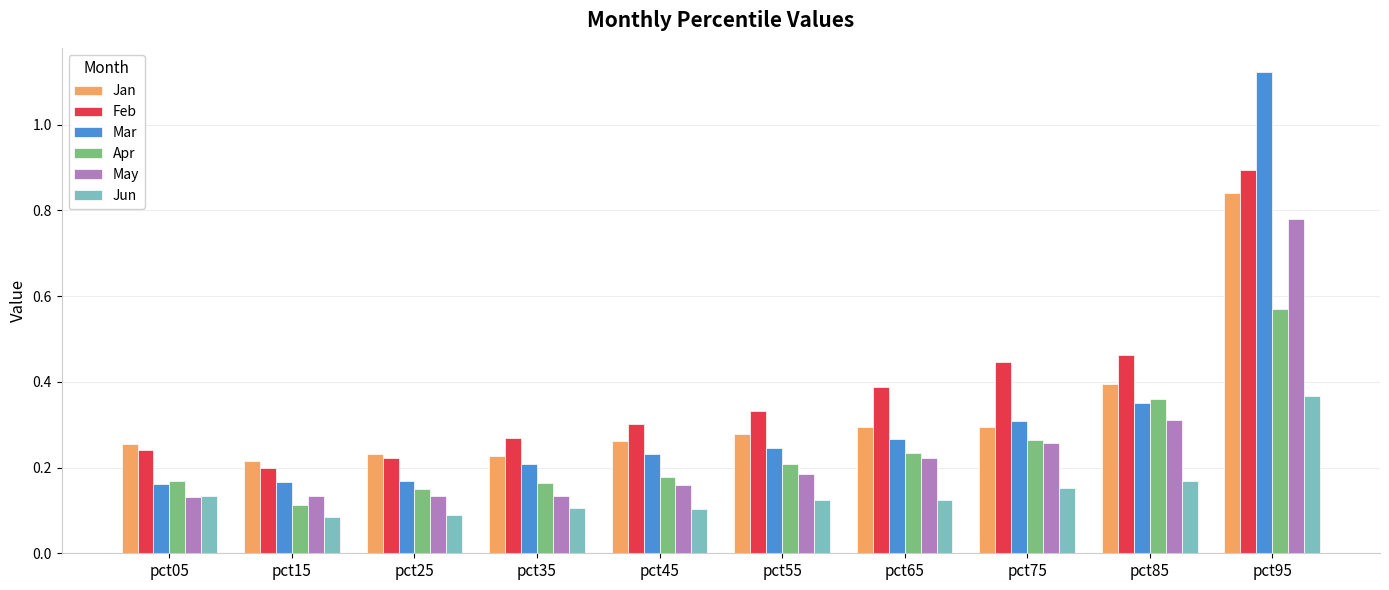

Where is Jan nearest to the value 0?

pct15